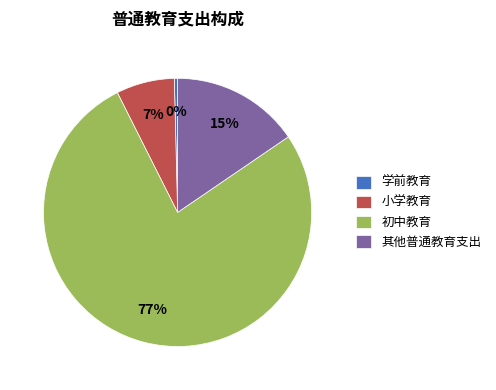

Is 初中教育 the majority of the pie?

Yes